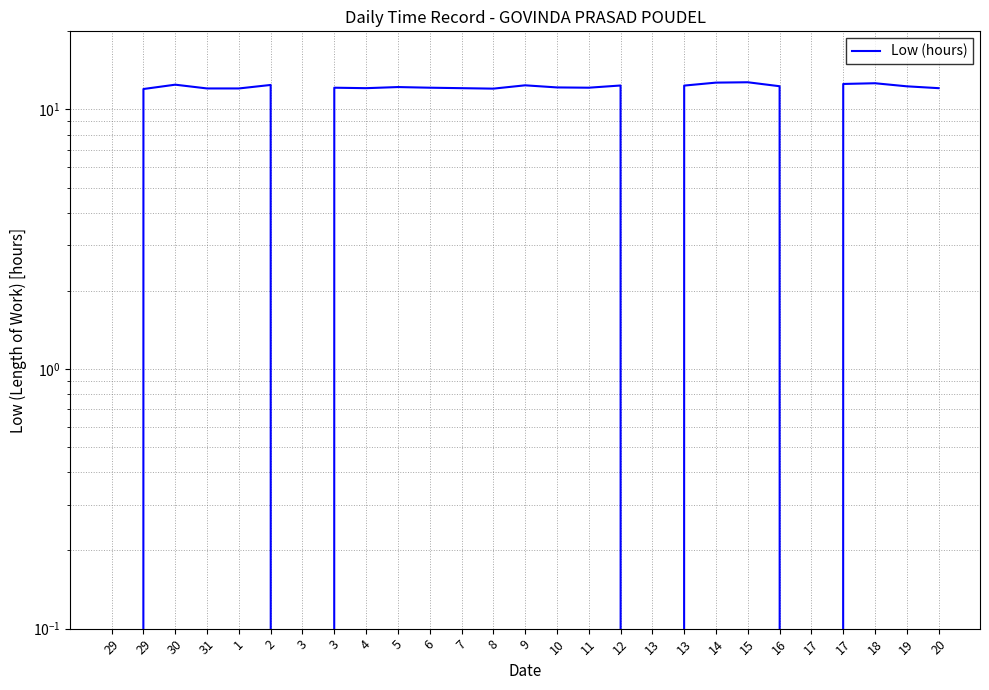

Between 10 and 14, which is larger?

14